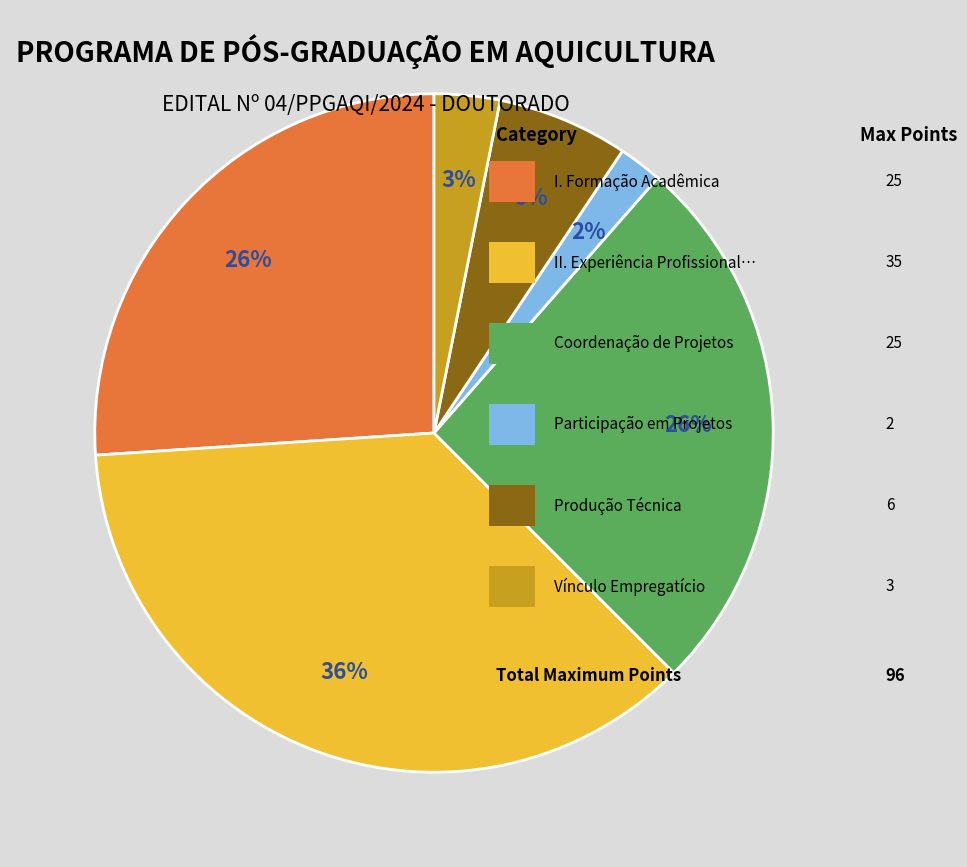

Is there a majority slice in this chart?

No